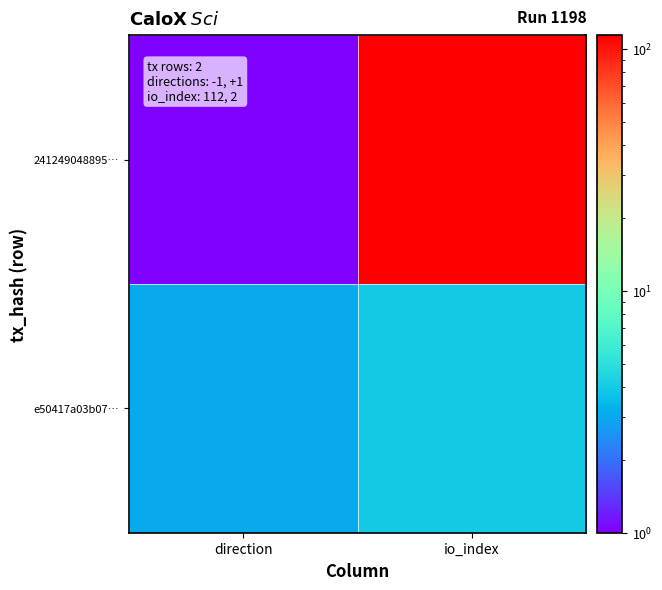

At how many categories does at least one series exceed 74?

1